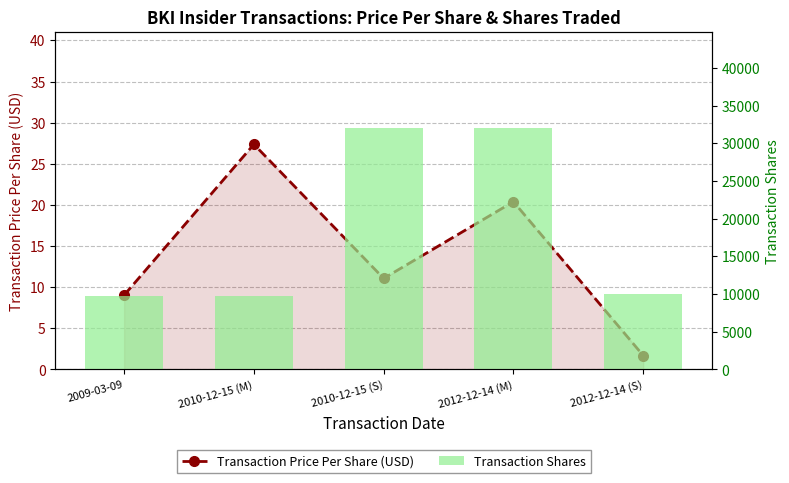

Which series has the largest total across all categories?

Transaction Shares